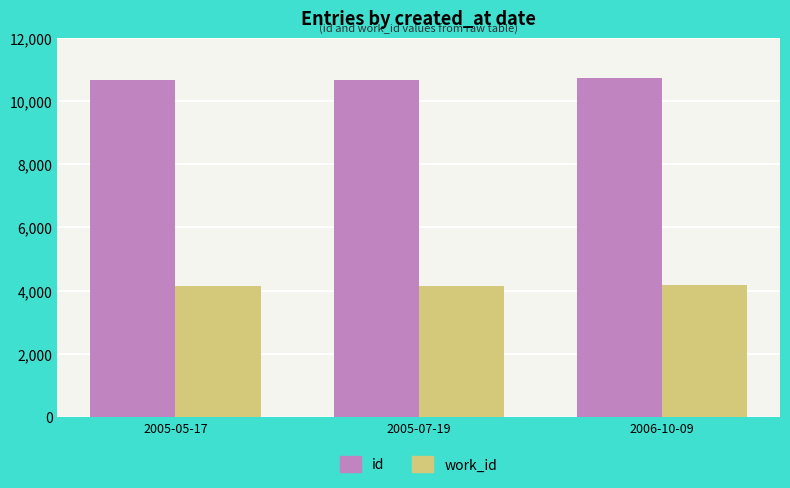

What is the spread (max minus min) of values at 2005-07-19?

6524